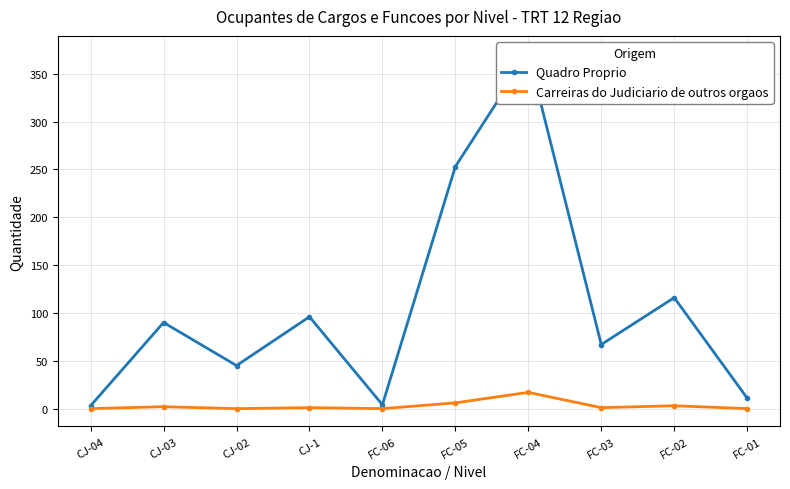

How many categories are shown in the chart?

10